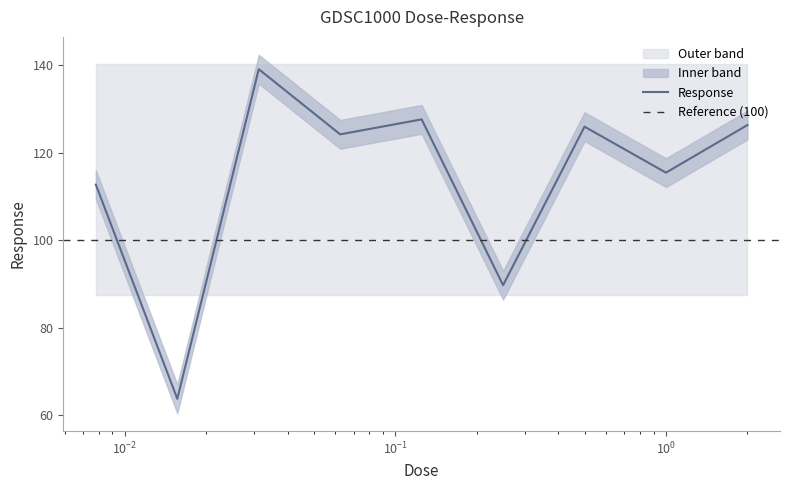

Is it true that the value at 0.015625 is 39.7?

False